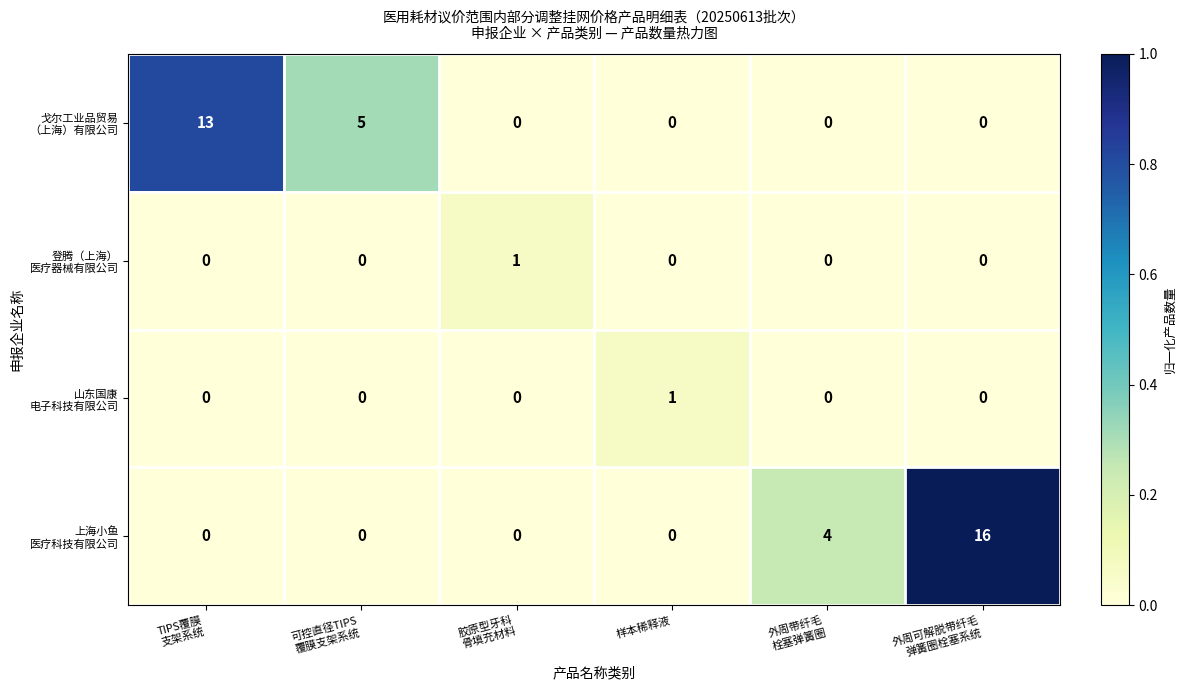

What is the maximum value shown in the chart?

16